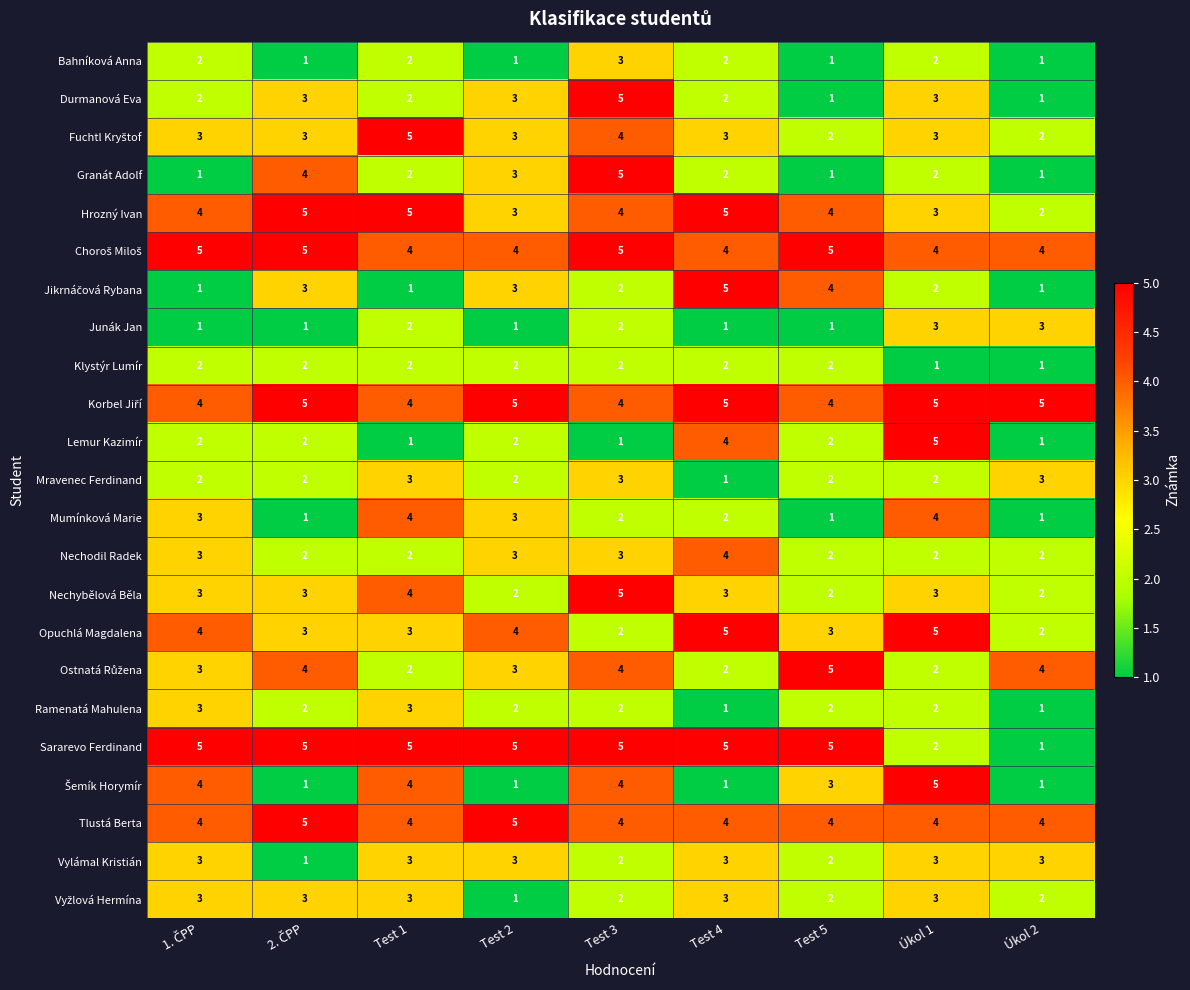

What is the sum of all Lemur Kazimír values?

20